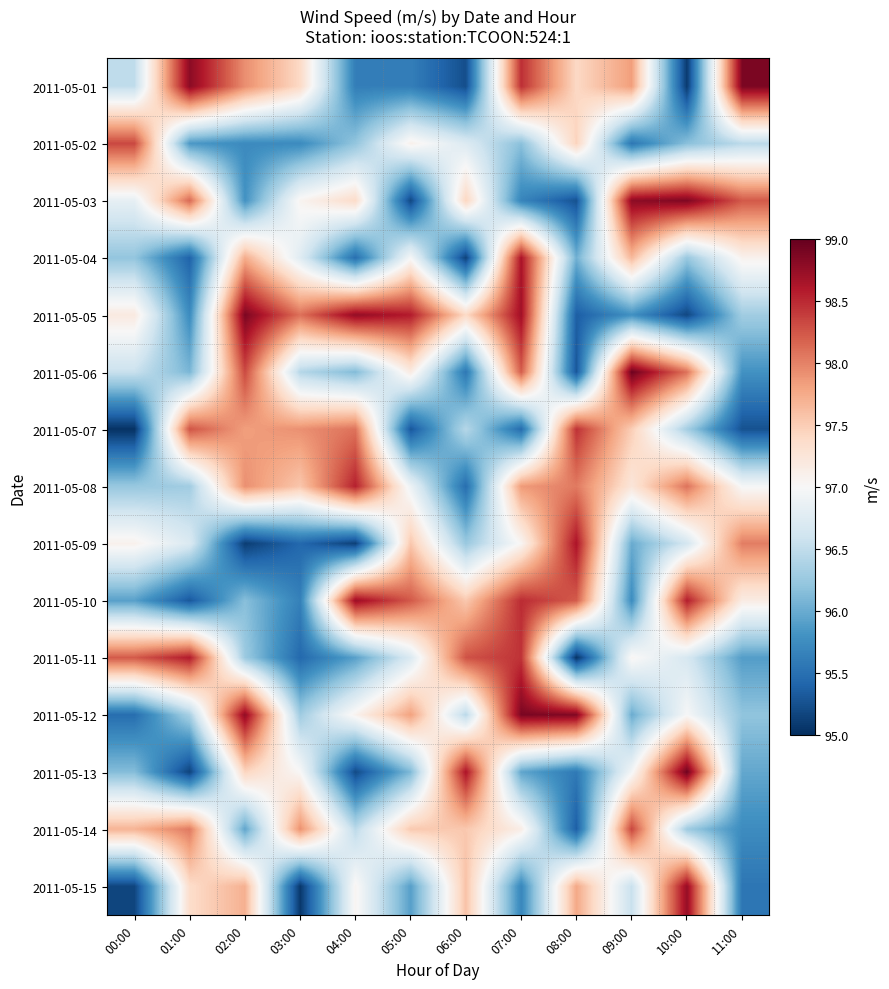

Which label corresponds to the smallest value in the chart?

00:00